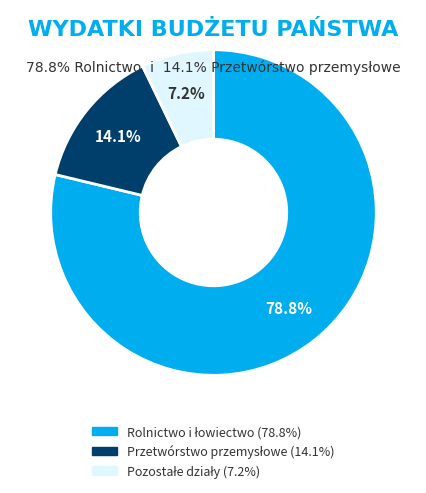

Is there a majority slice in this chart?

Yes